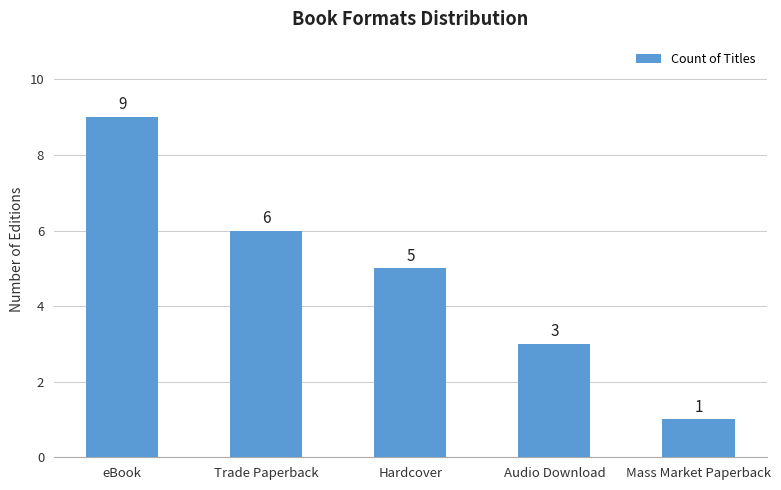

List the labels in order of value, smallest first.

Mass Market Paperback, Audio Download, Hardcover, Trade Paperback, eBook